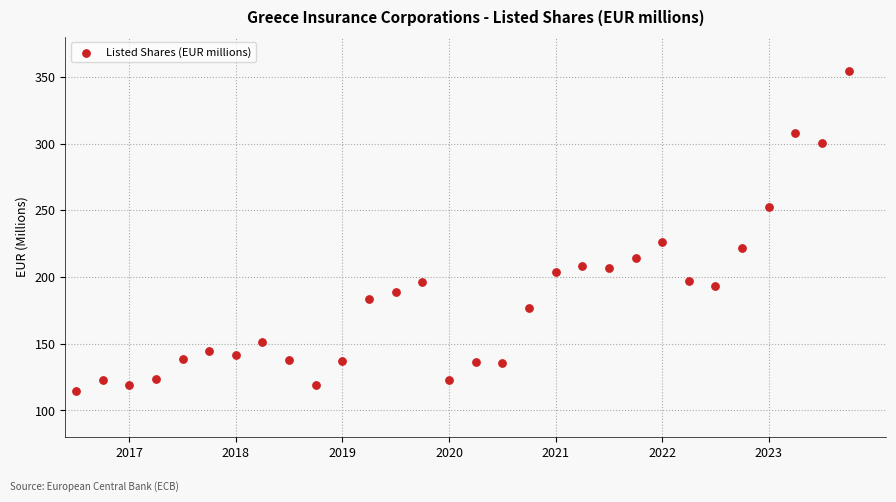

What is the range of Y values (max minus min)?

239.1